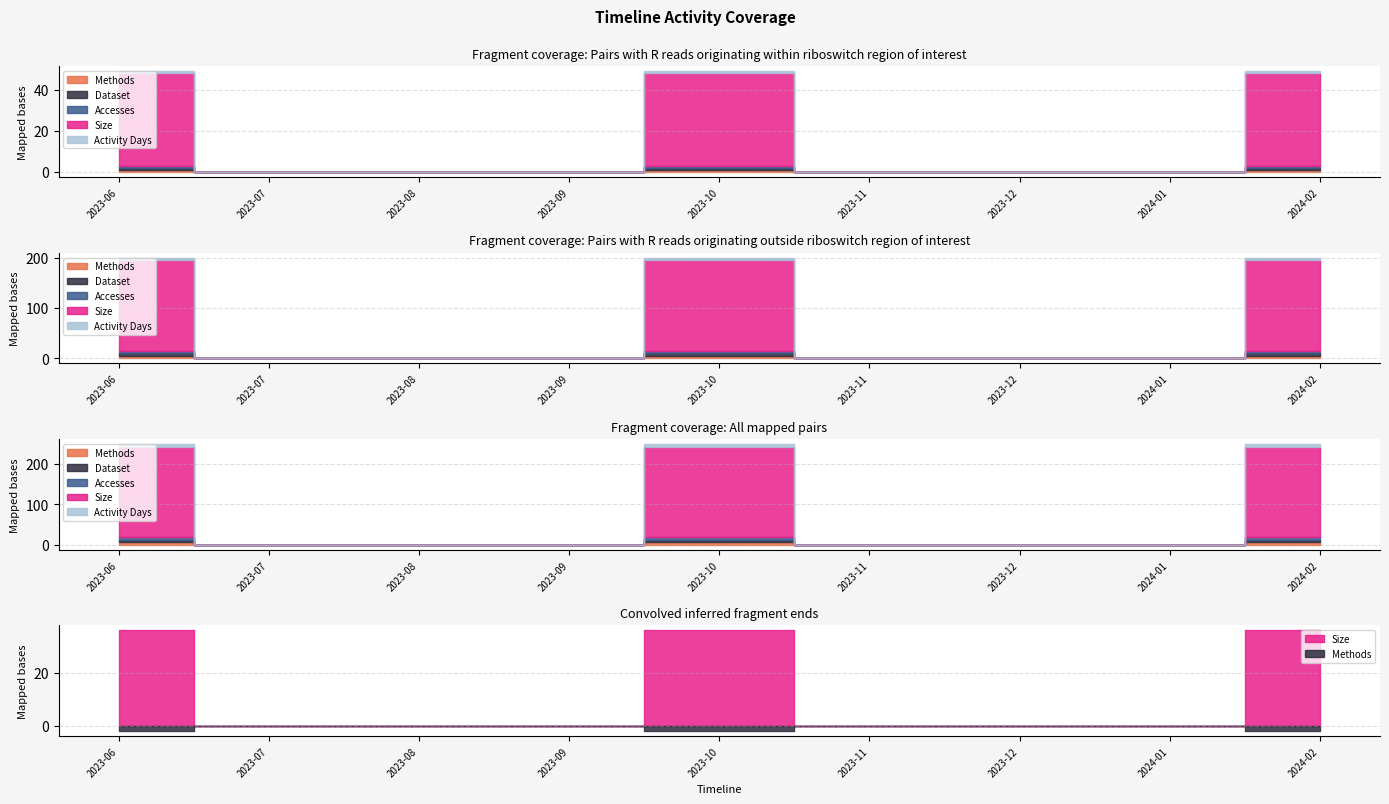

Which series changed the most between 2023-06 and 2023-12?

Size